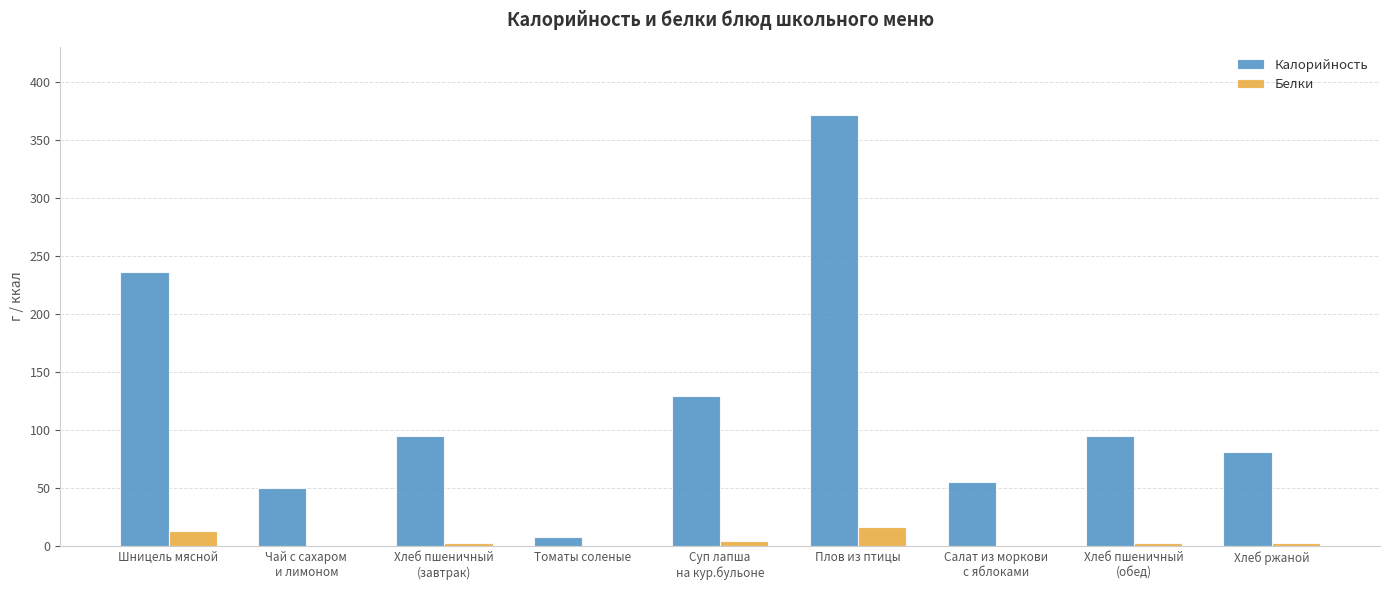

What are all the series names shown in the legend?

Калорийность, Белки